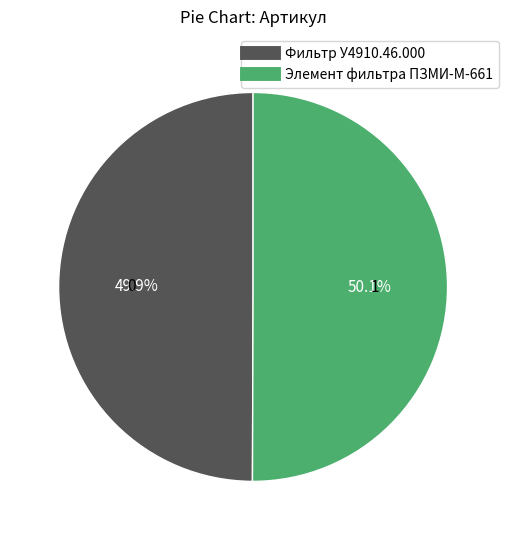

Count the number of slices in the pie.

2